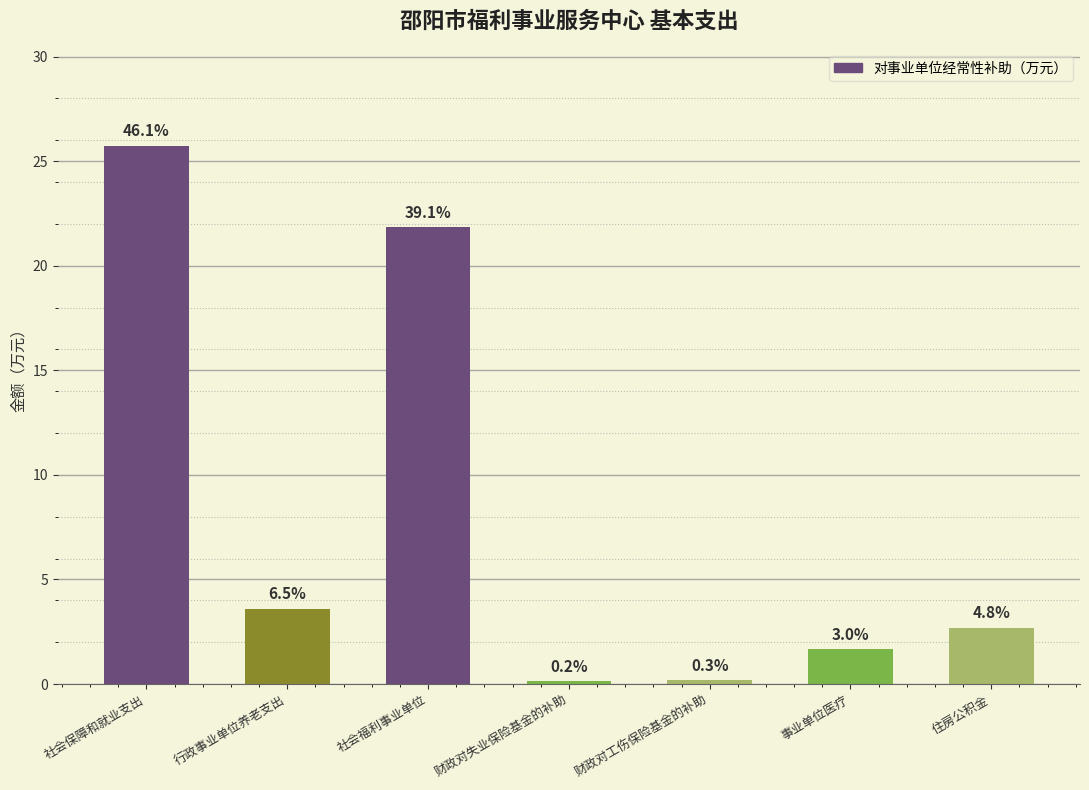

Are the bars horizontal?

No